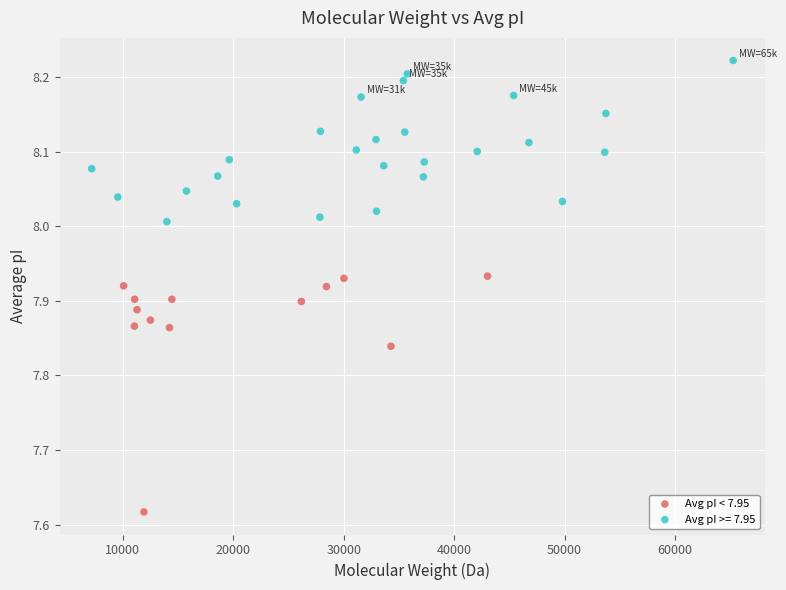

Which series has the widest spread of Y values?

Avg pI < 7.95